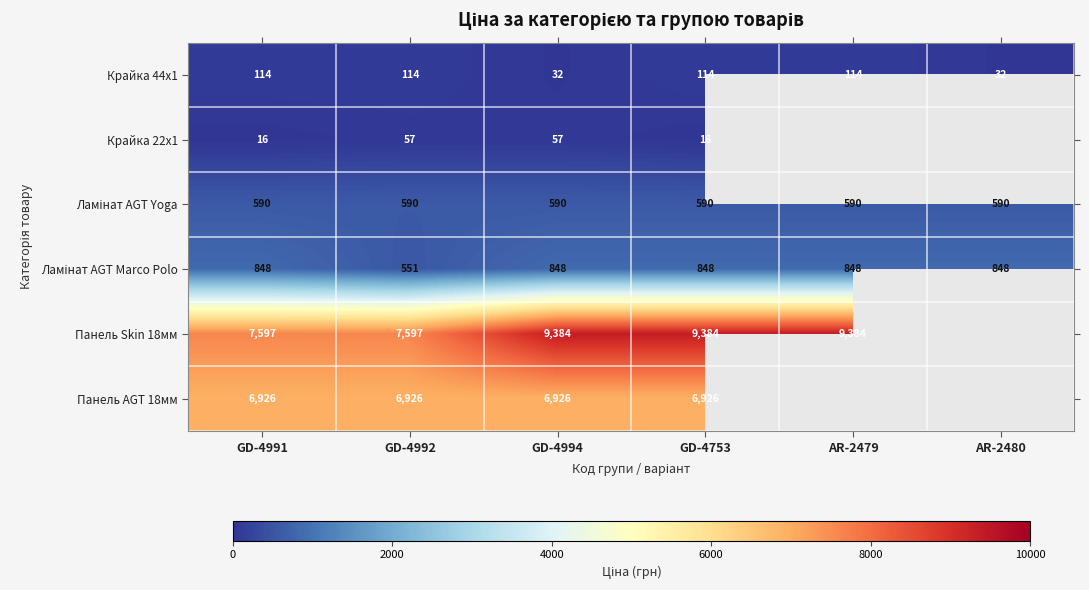

What is the difference between the Крайка 44x1 values at GD-4753 and GD-4994?

82.0